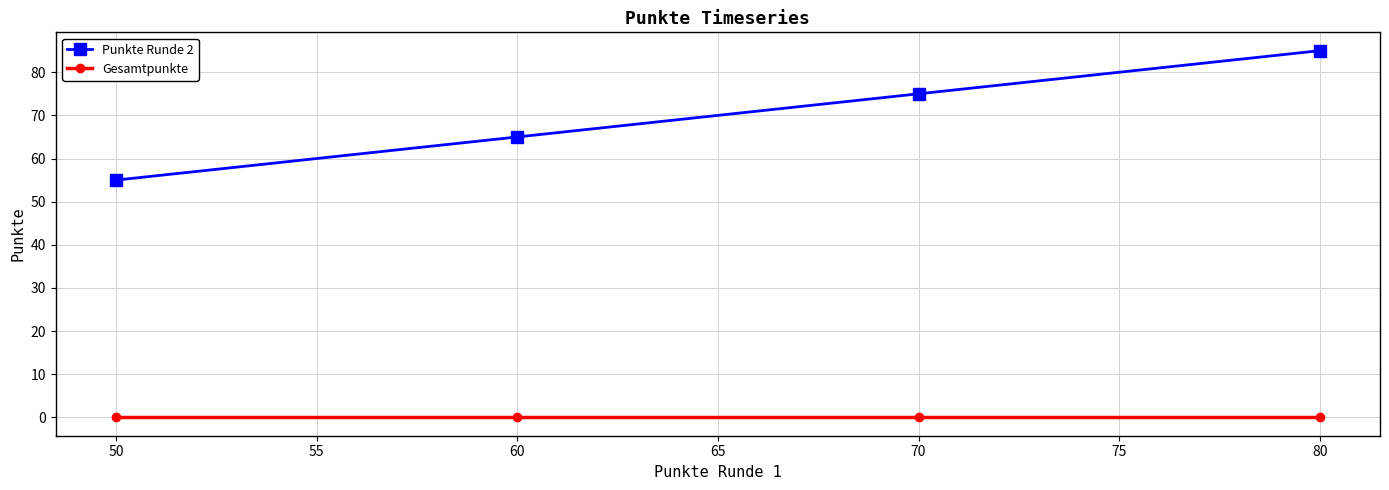

True or false: Punkte Runde 2 and Gesamtpunkte cross at least once.

False